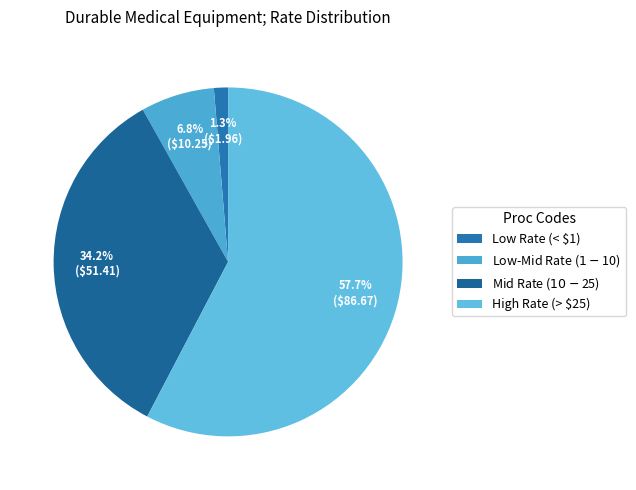

How many segments does this pie chart have?

4